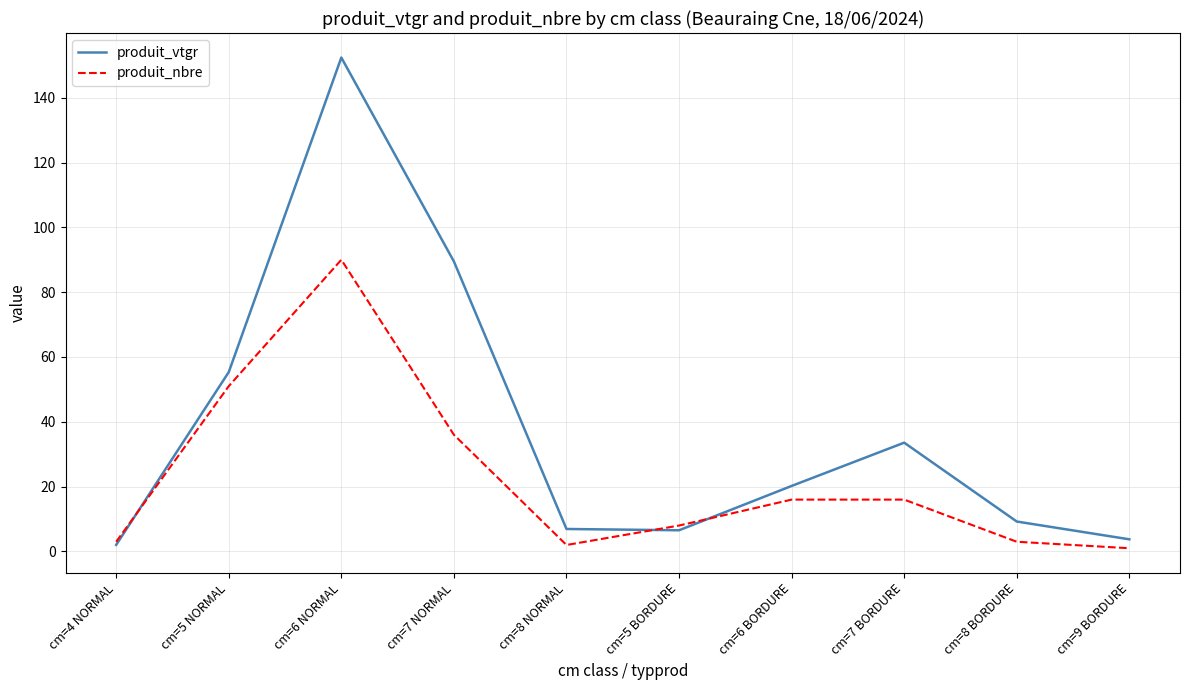

What position from the right is cm=9 BORDURE?

1